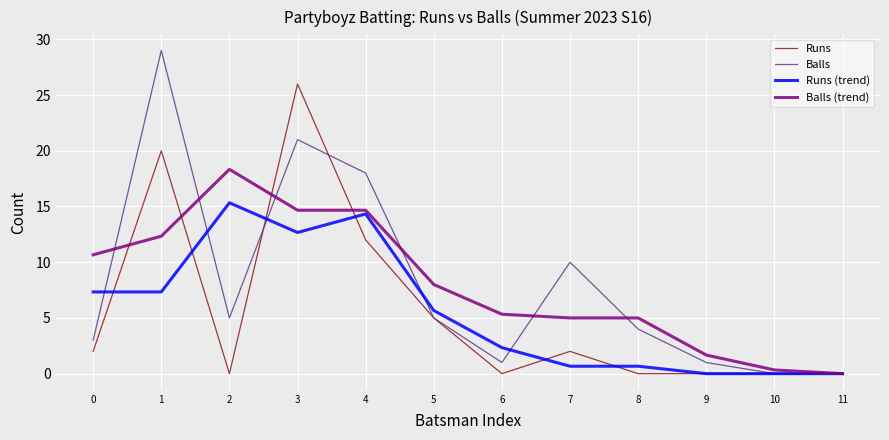

How many lines are shown in the chart?

4